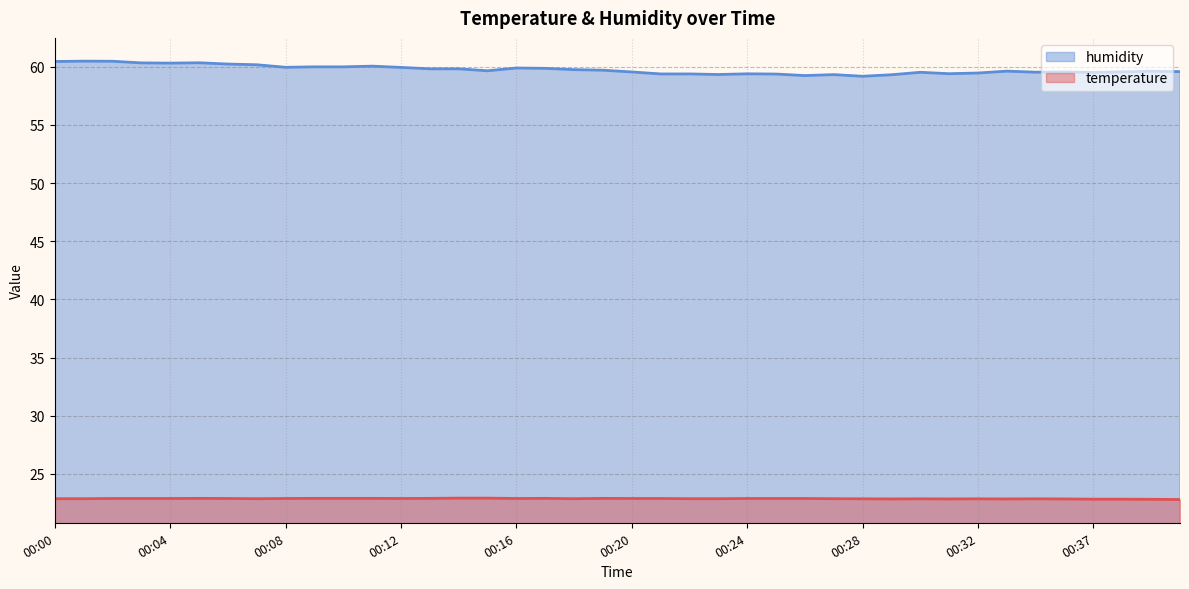

True or false: temperature and humidity cross at least once.

False